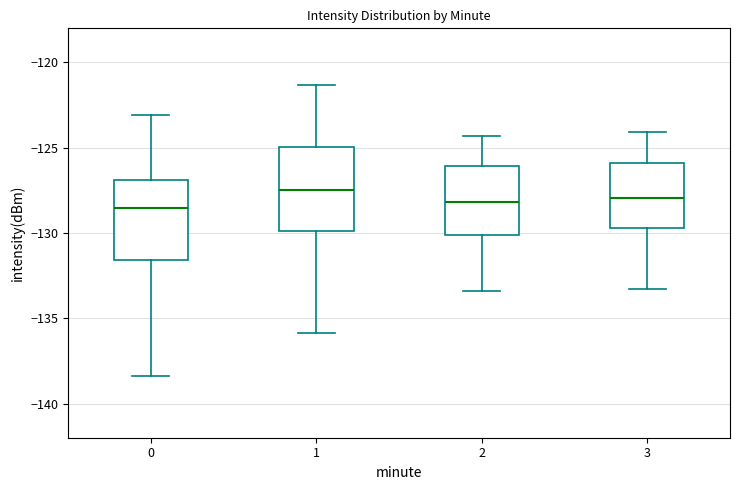

Reading left to right, read every box against the y-axis: the position of its median line, the range the box covers, and the ends of its whiskers. The values are not printed on the chart, so give them approximately, as read against the axis.

0: median -128.5, box -131.5 to -127.0, whiskers -138.5 to -123.0
1: median -127.5, box -130.0 to -125.0, whiskers -136.0 to -121.5
2: median -128.0, box -130.0 to -126.0, whiskers -133.5 to -124.5
3: median -128.0, box -129.5 to -126.0, whiskers -133.5 to -124.0